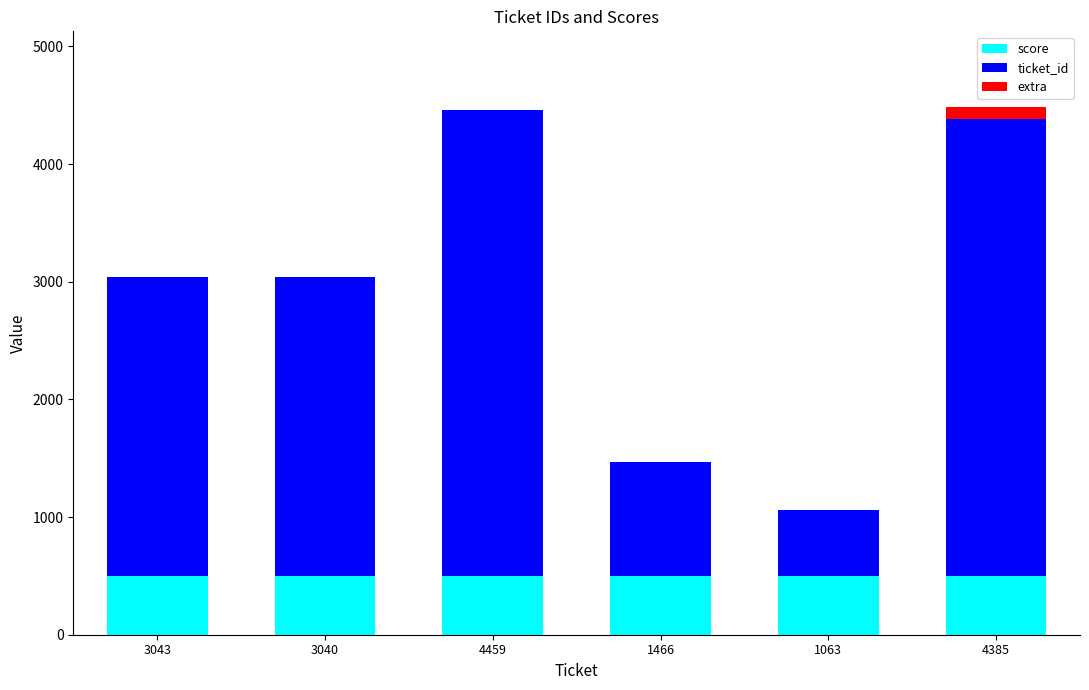

True or false: score has a value of 500 at 1466.

True